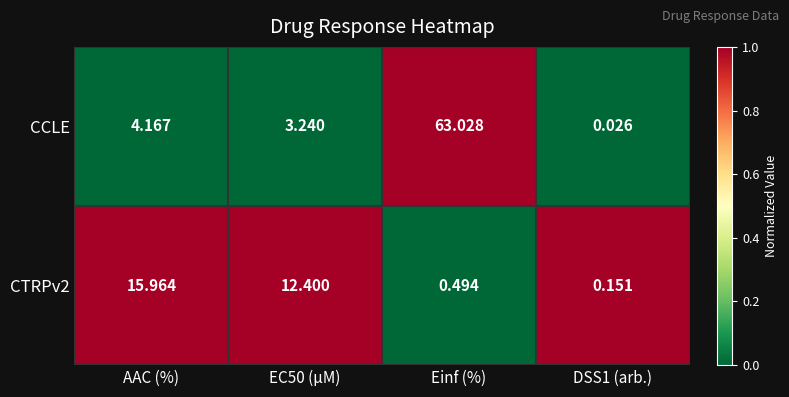

Where does the CTRPv2 series first go above 12?

AAC (%)